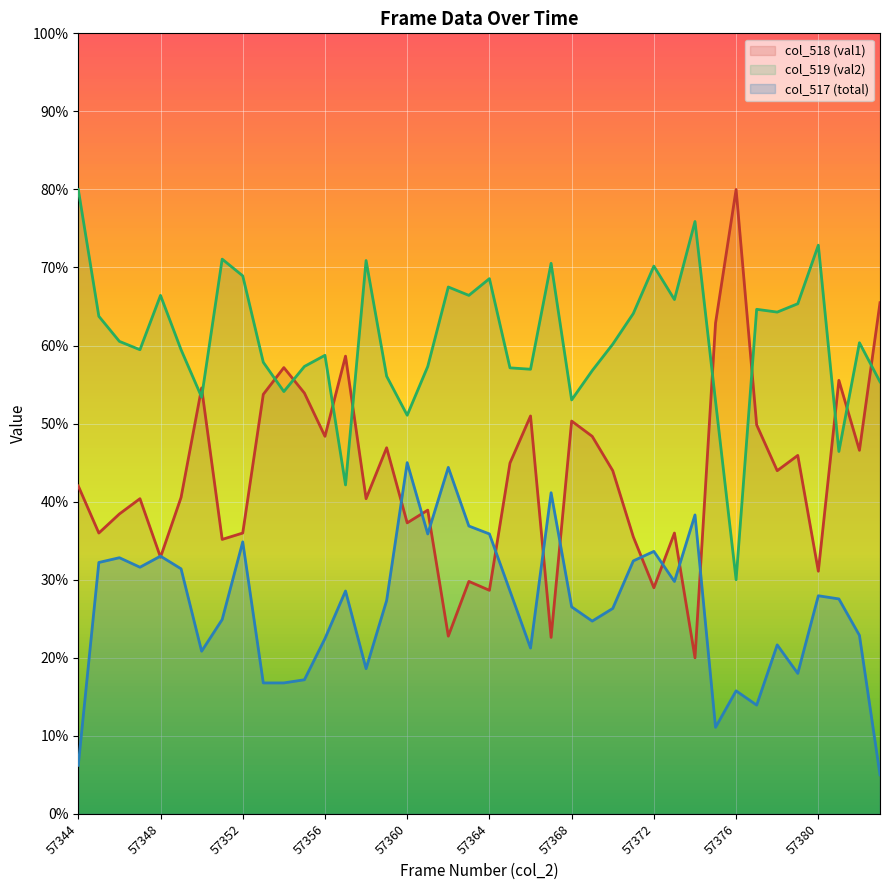

What is the total value across all series at 57348?

132.3